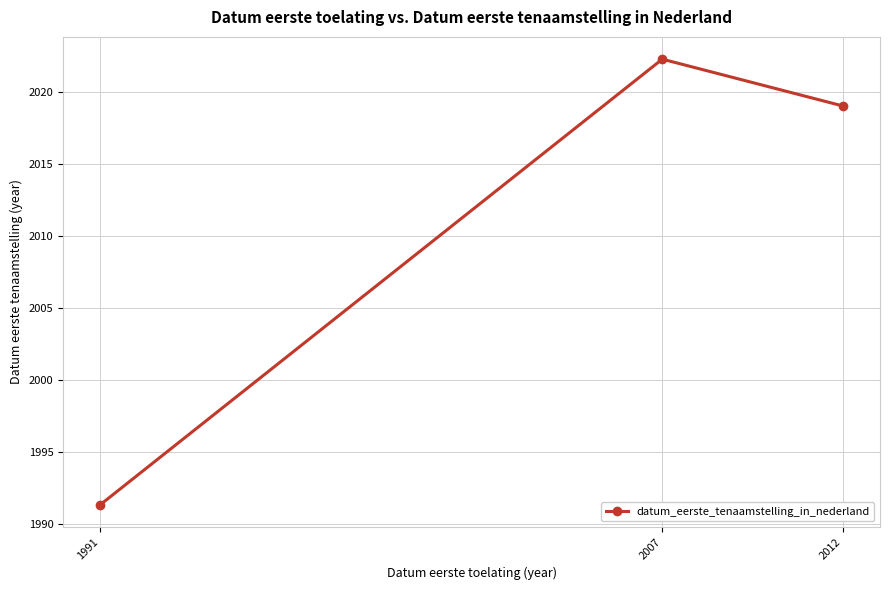

Approximately how many times larger is the value at 2012 compared to 1991?

1.0